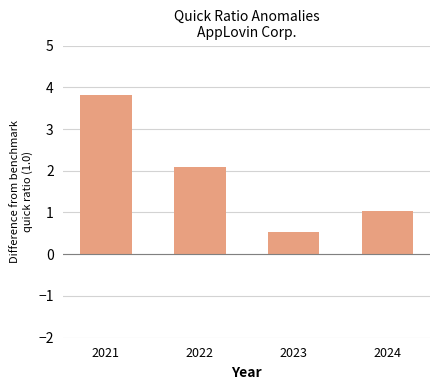

At which category does the chart reach its peak across all series?

2021